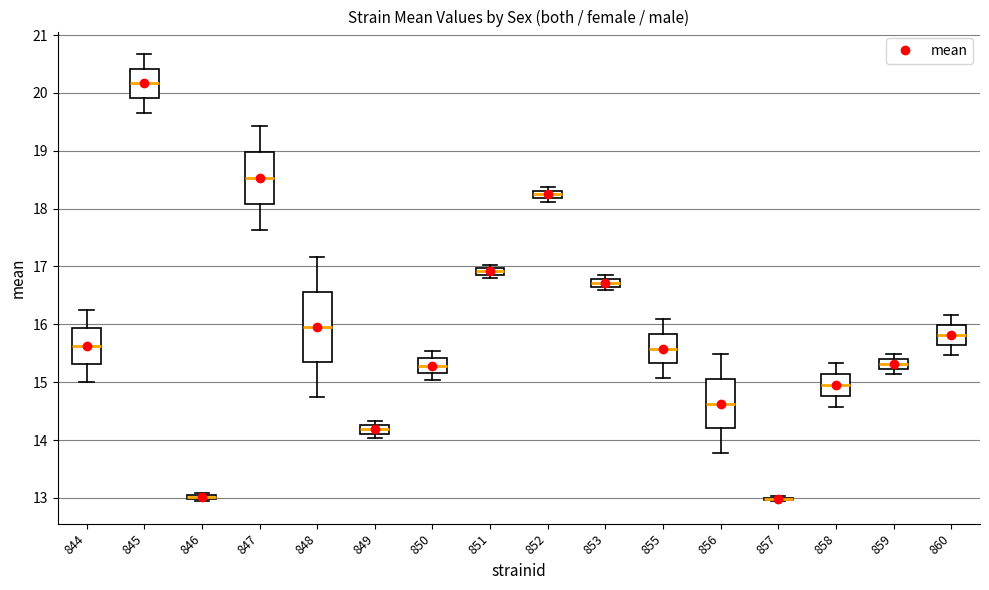

Comparing the boxes themselves (not the whiskers), which one is the tallest?

848